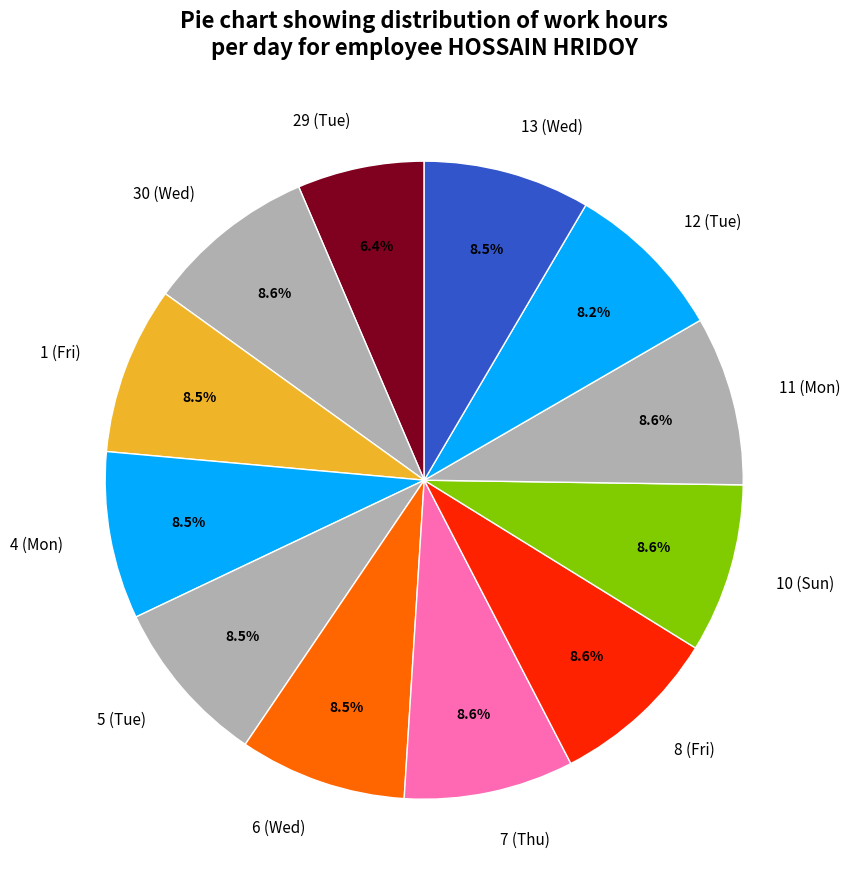

To the nearest percent, what is the difference between the largest and smallest slice percentages?

2%